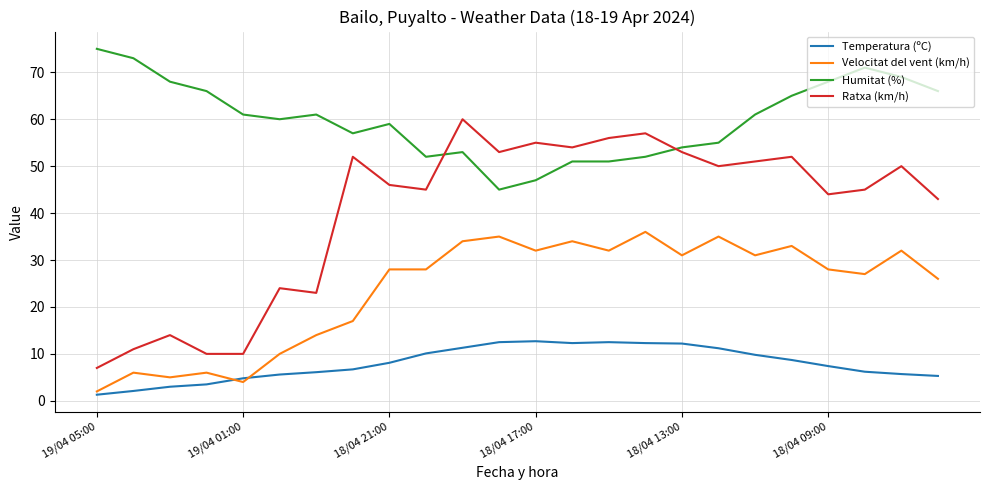

What is the minimum value shown in the chart?

1.3